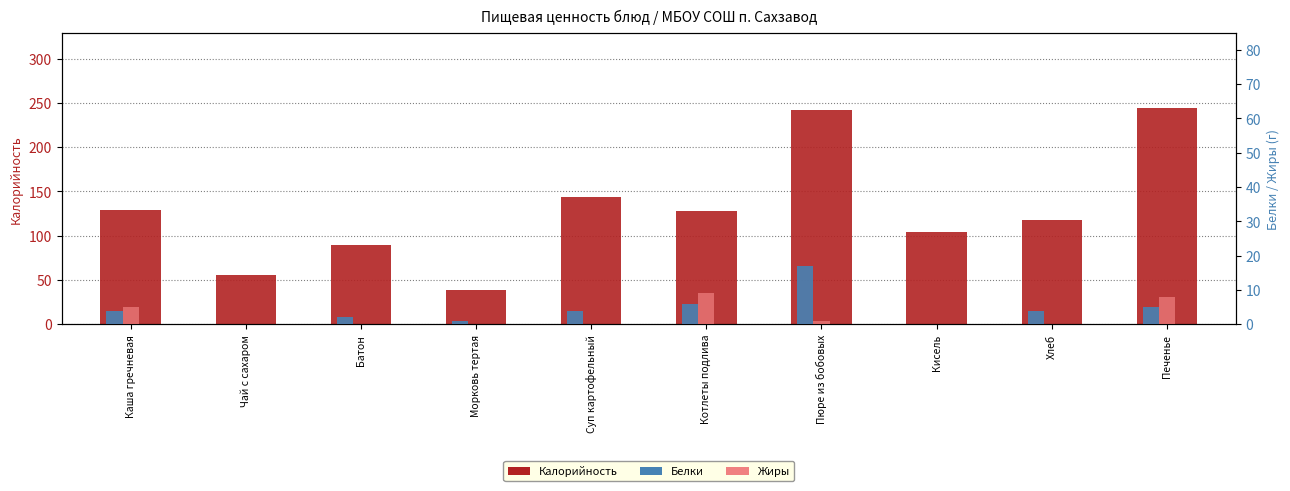

How many data points does each series have?

10